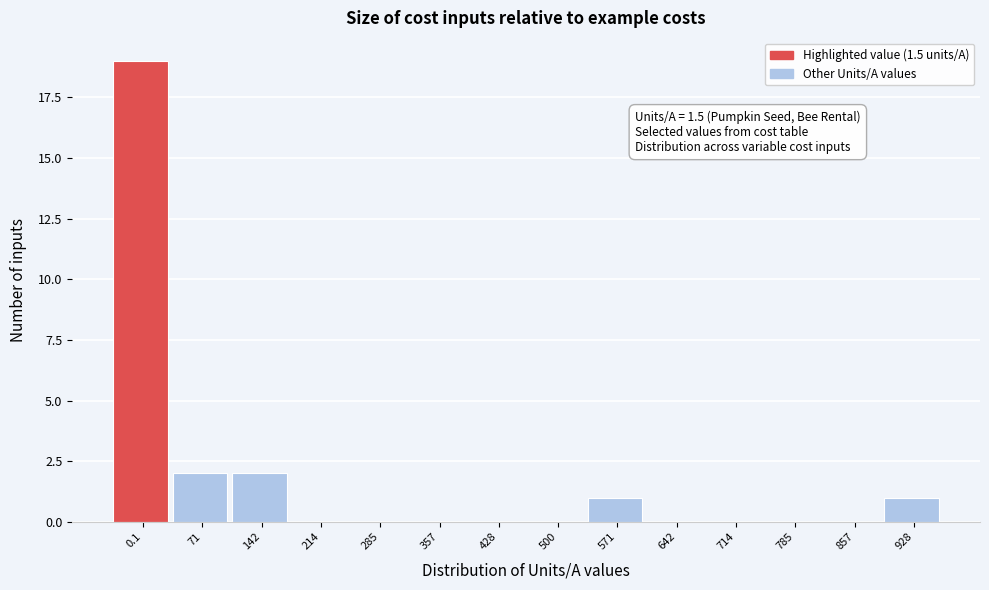

Reading right to left, list all the values displayed in this chart.

928=1	857=0	785=0	714=0	642=0	571=1	500=0	428=0	357=0	285=0	214=0	142=2	71=2	0.1=19